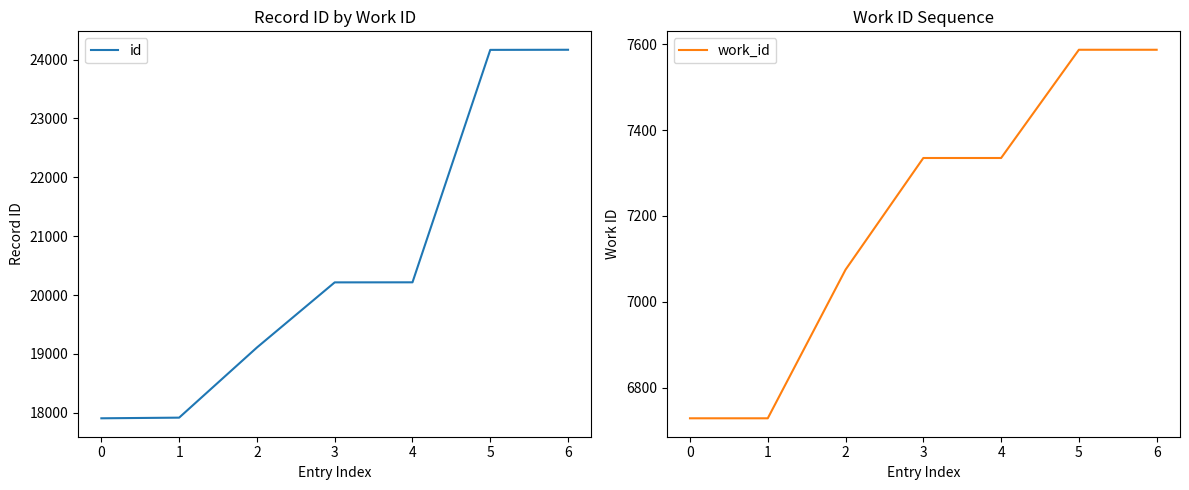

The value of id at 3 is 20216. True or false?

True